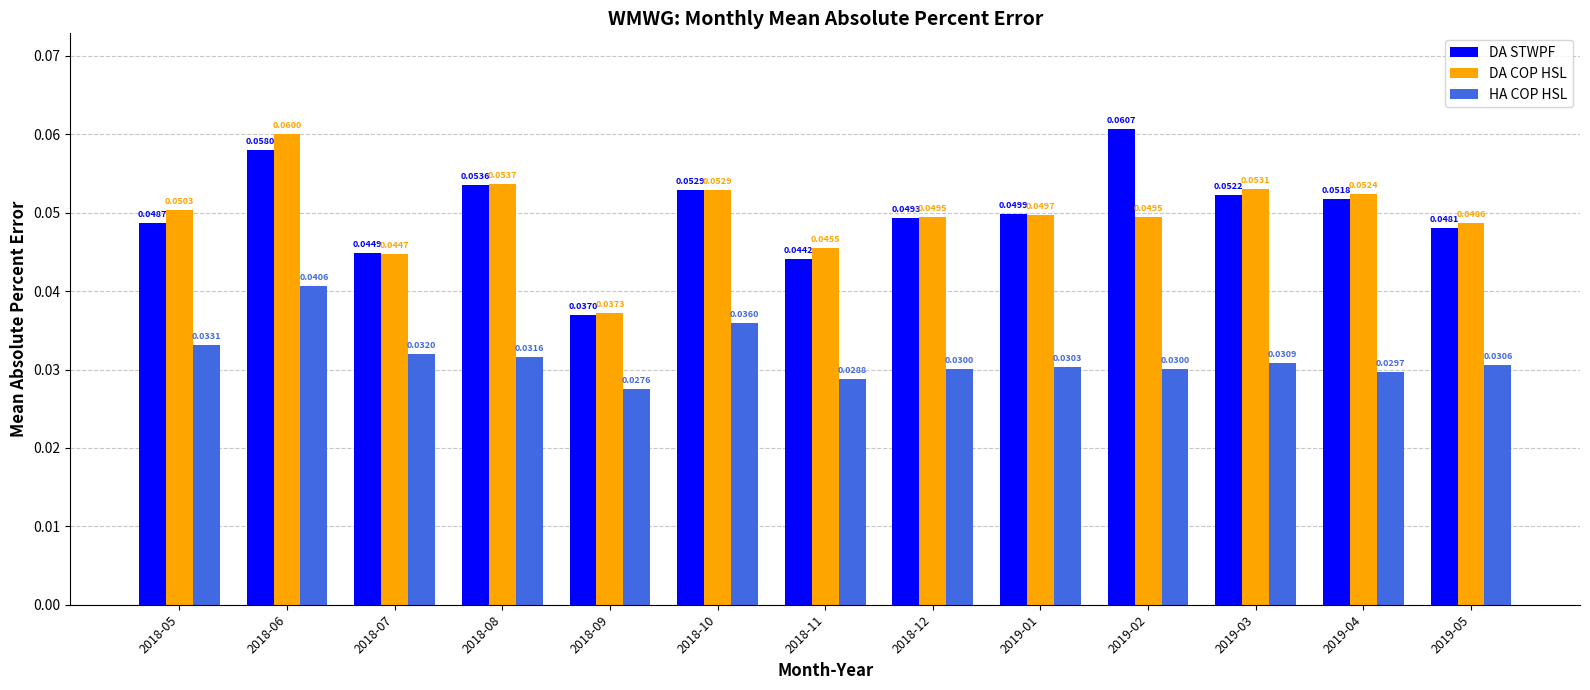

List the series in order of their peak value, lowest first.

HA COP HSL, DA COP HSL, DA STWPF